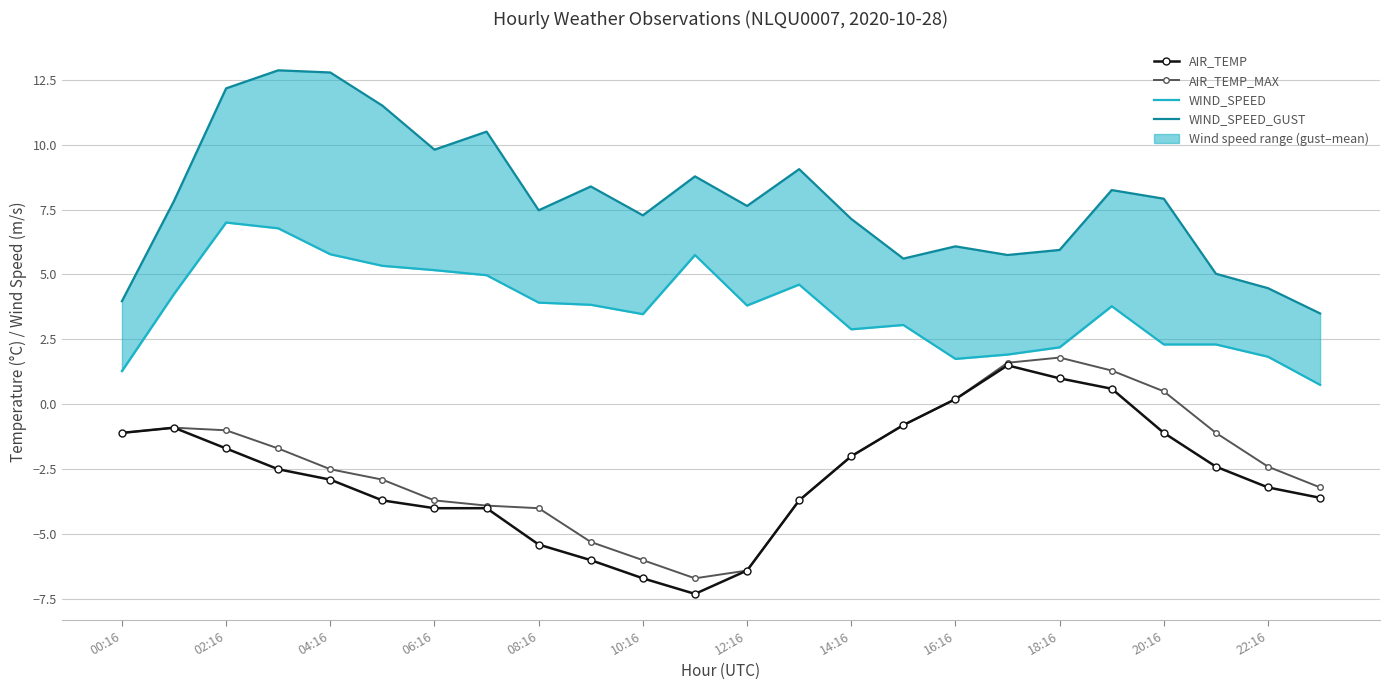

What is the sum of the AIR_TEMP_MAX values at 20 and 17?

2.1